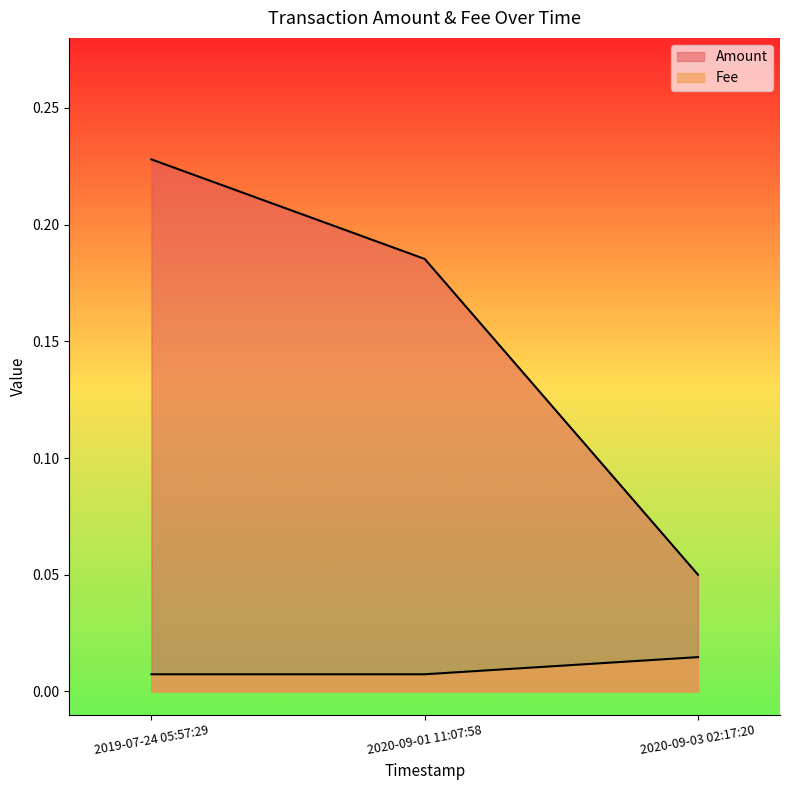

Which category has the lowest value in the Amount series?

2020-09-03 02:17:20